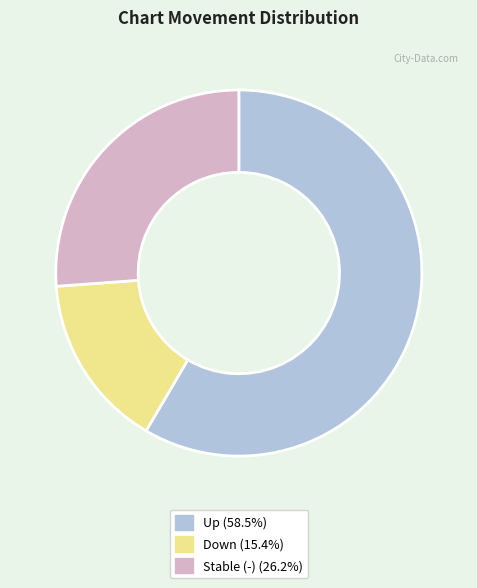

Does any single category account for the majority?

Yes